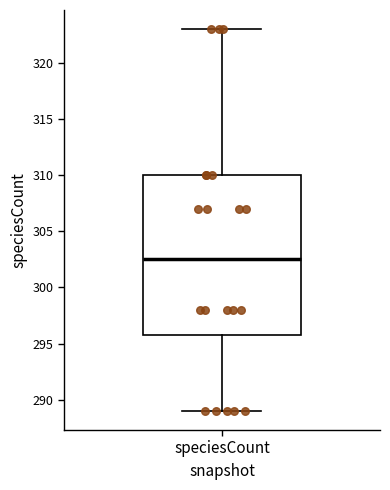

Transcribe this box plot: give where the median line is, the range the box spans, and where the two whiskers end, as read against the y-axis. The values are not printed on the chart, so give them approximately, as read against the axis.

median 302.5, box 296.0 to 310.0, whiskers 289.0 to 323.0